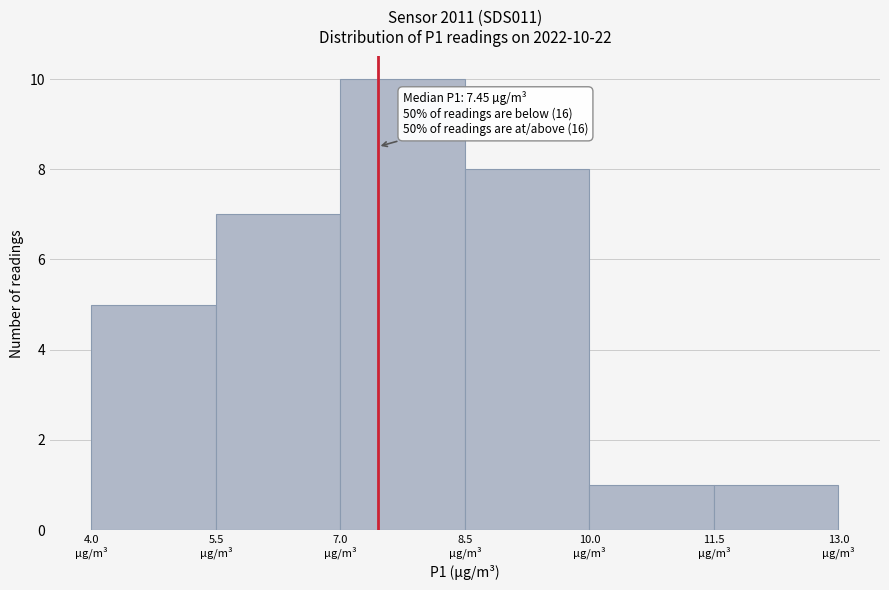

Which range on the x-axis has the tallest bar?

7.0 to 8.5